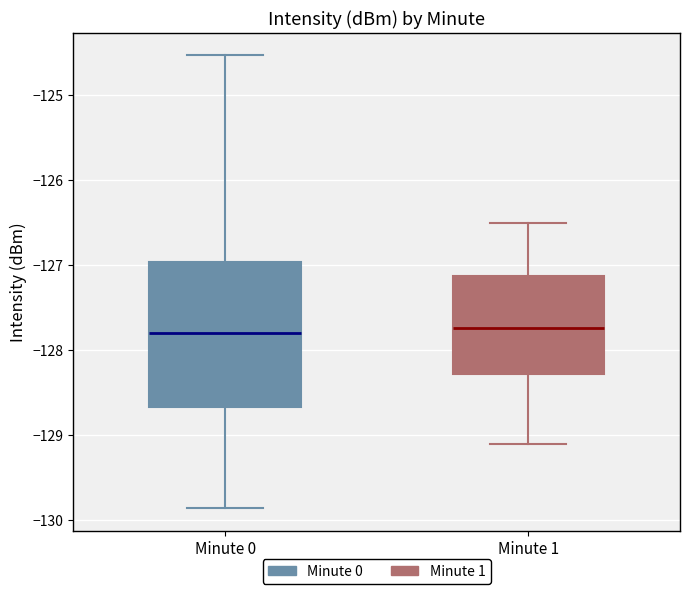

Reading left to right, transcribe this box plot: for each box, give where its median line is, the range the box spans, and where its two whiskers end, as read against the y-axis. The values are not printed on the chart, so give them approximately, as read against the axis.

Minute 0: median -127.8, box -128.7 to -127.0, whiskers -129.9 to -124.5
Minute 1: median -127.7, box -128.3 to -127.1, whiskers -129.1 to -126.5